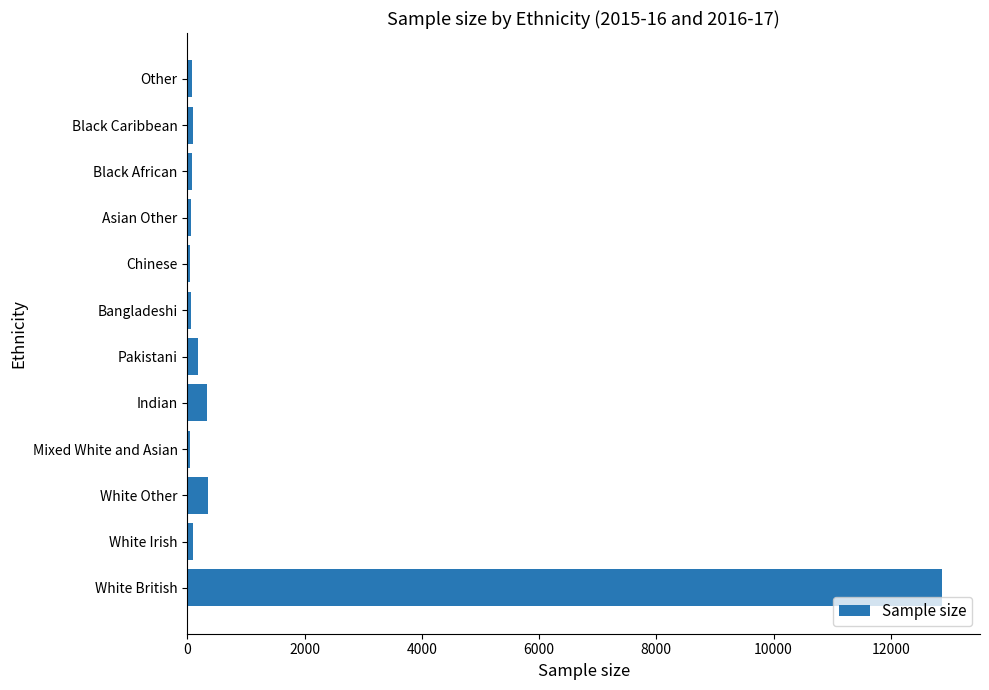

What is the greatest value displayed?

12878